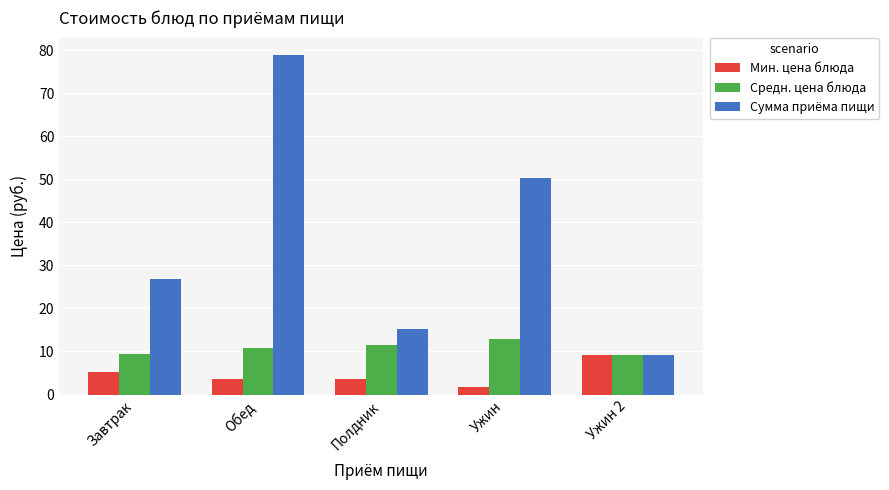

Which series has the widest spread of values?

Сумма приёма пищи